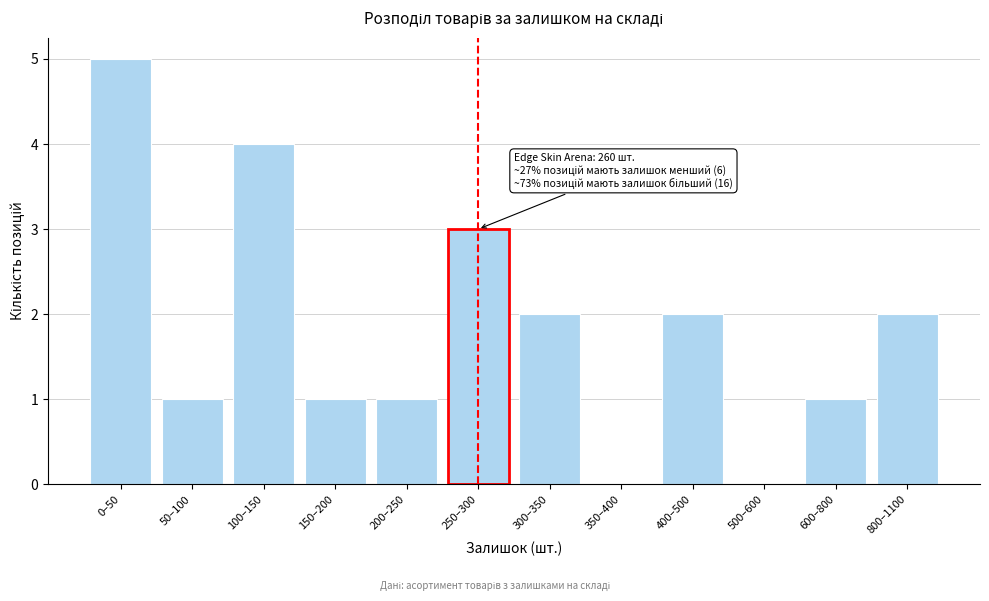

Reading right to left, extract all data points from this chart.

800–1100=2	600–800=1	500–600=0	400–500=2	350–400=0	300–350=2	250–300=3	200–250=1	150–200=1	100–150=4	50–100=1	0–50=5